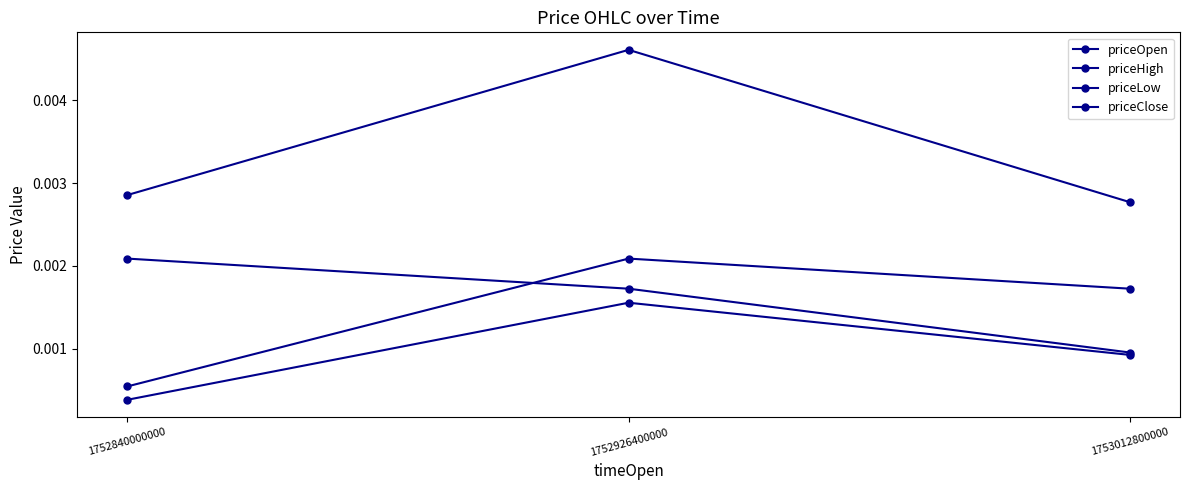

The priceClose series shows 0.0 at 1752926400000. True or false?

True